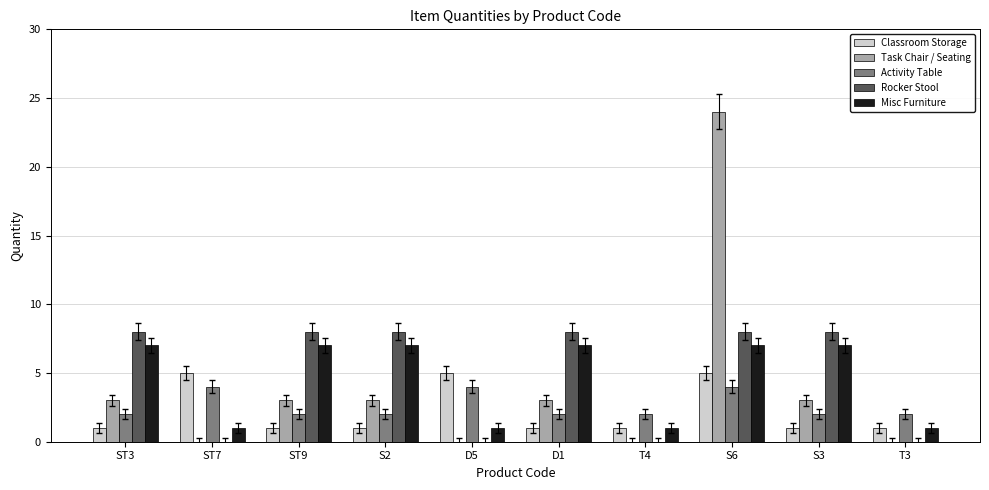

The Task Chair / Seating series shows -11 at T3. True or false?

False